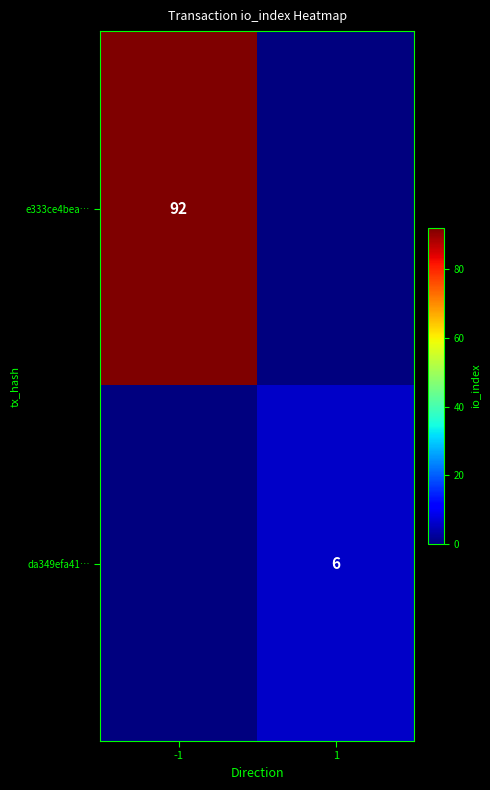

True or false: e333ce4bea… has a value of 36 at -1.

False